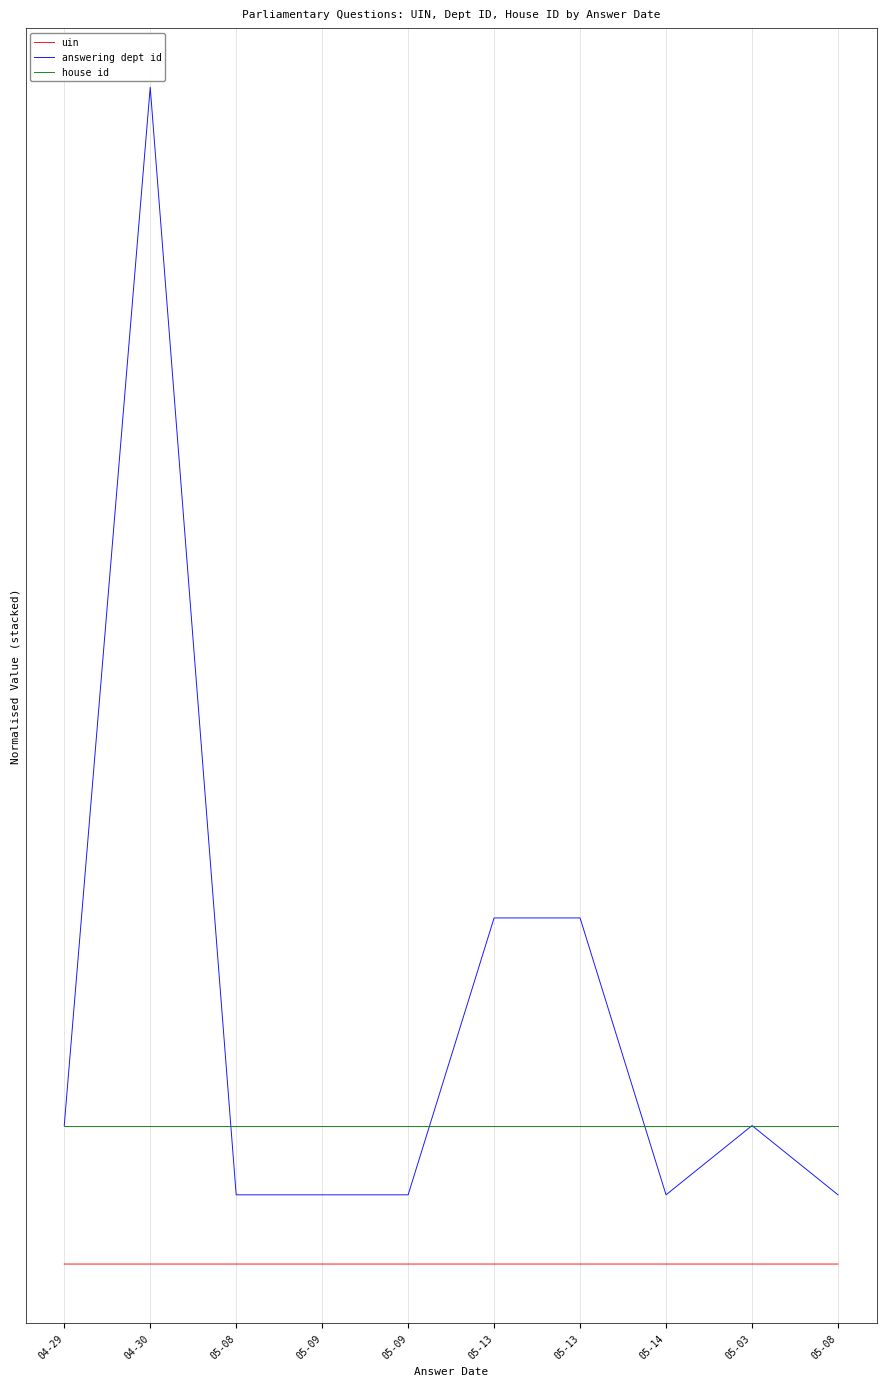

What is the spread (max minus min) of values at 05-13?

2.5